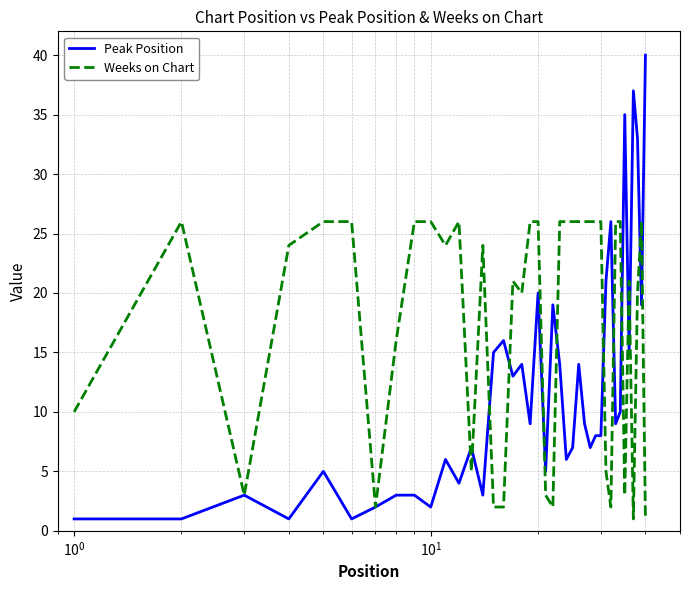

Which series has the largest total across all categories?

Weeks on Chart